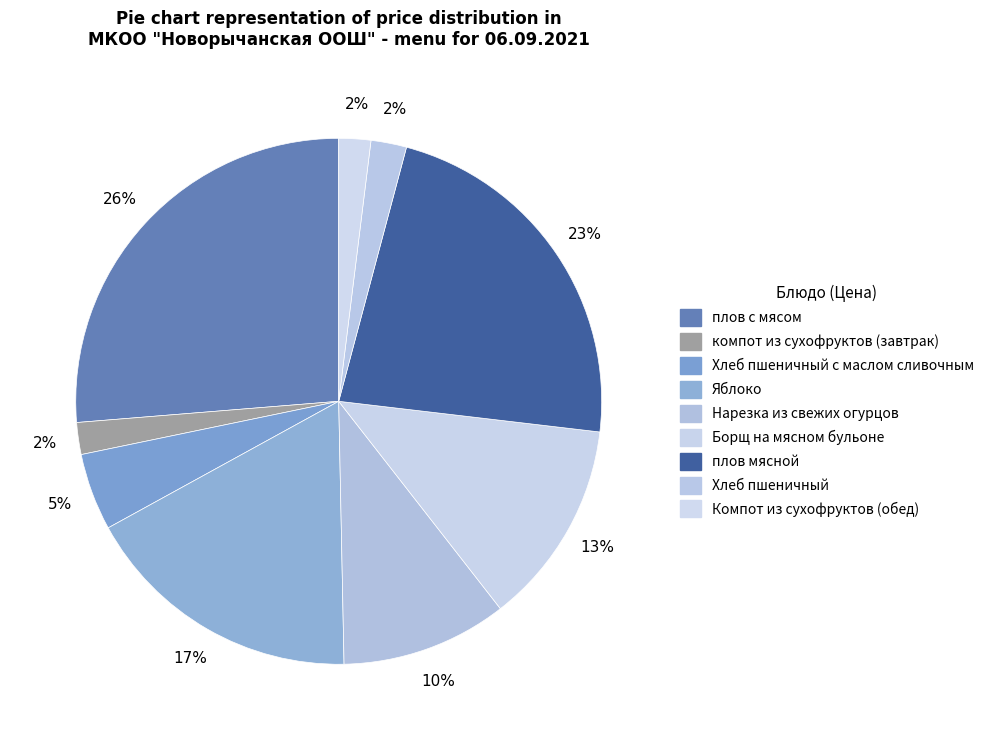

How many segments does this pie chart have?

9